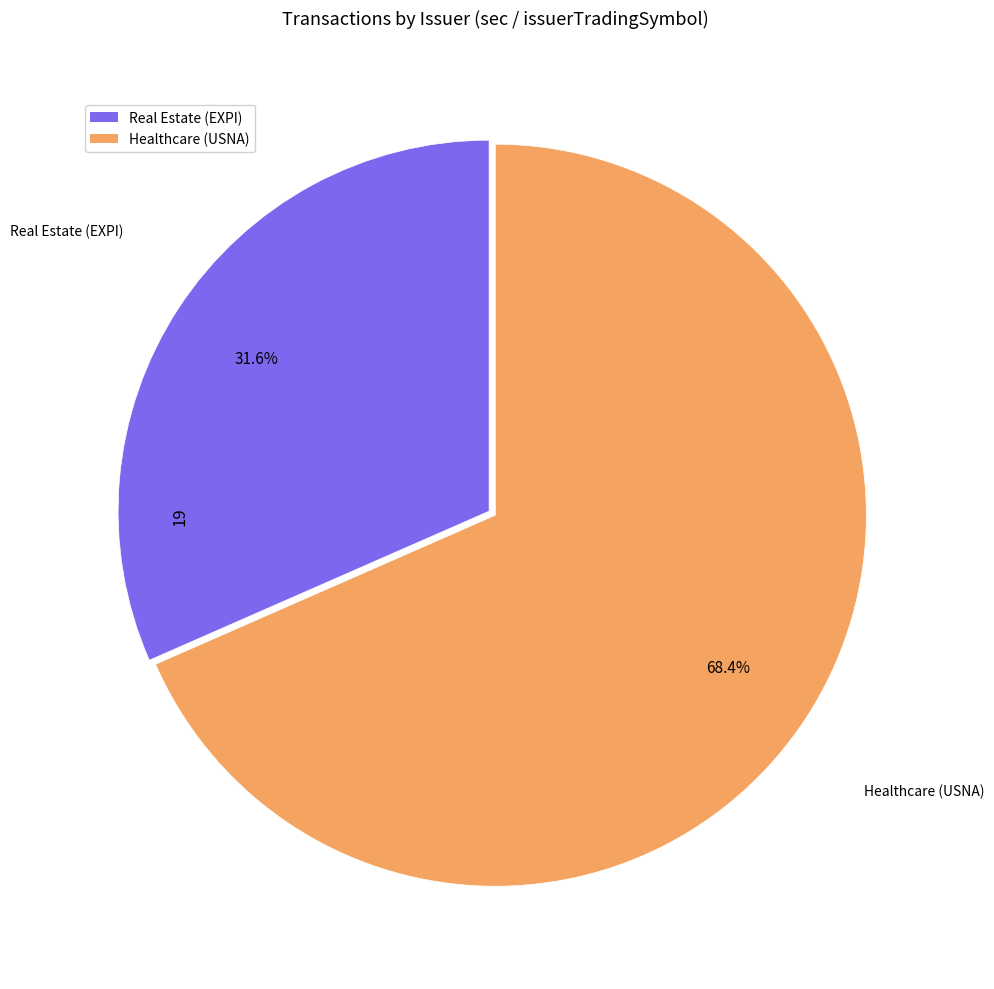

Does Healthcare (USNA) represent more than half of the total?

Yes